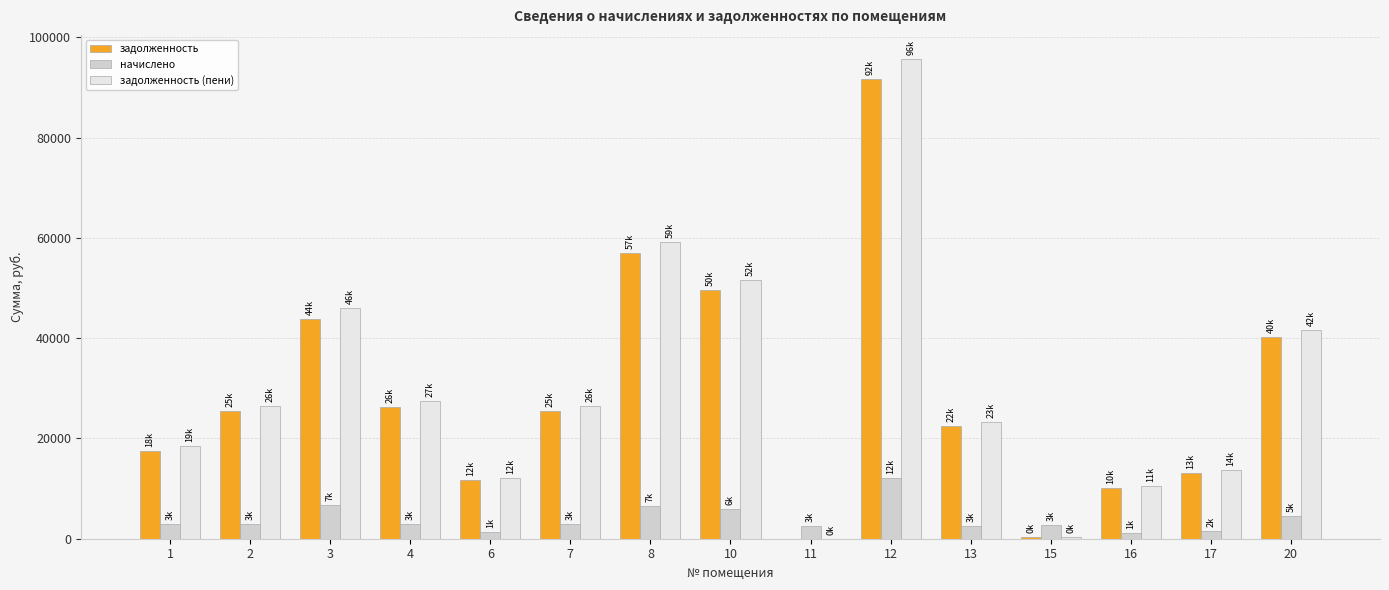

What is the sum of the задолженность values at 20 and 10?

89743.6